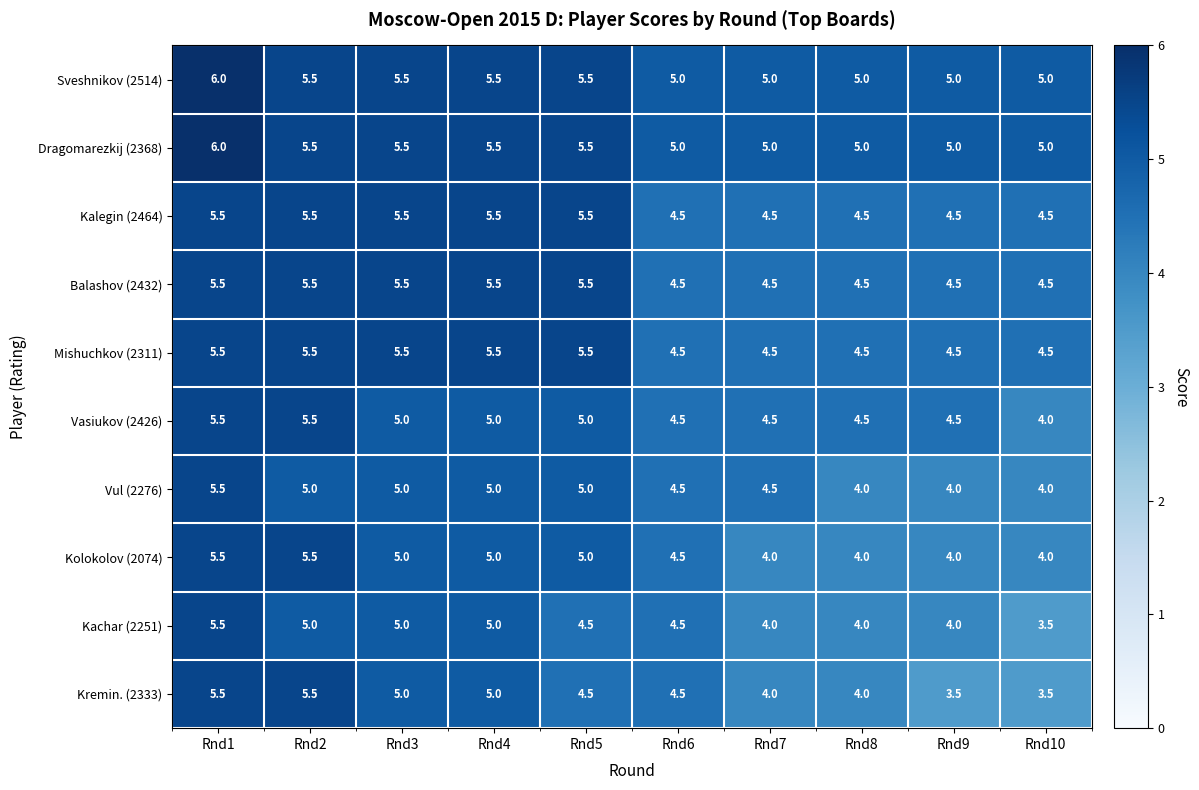

What is the difference between the maximum and minimum values in the Vasiukov (2426) series?

1.5